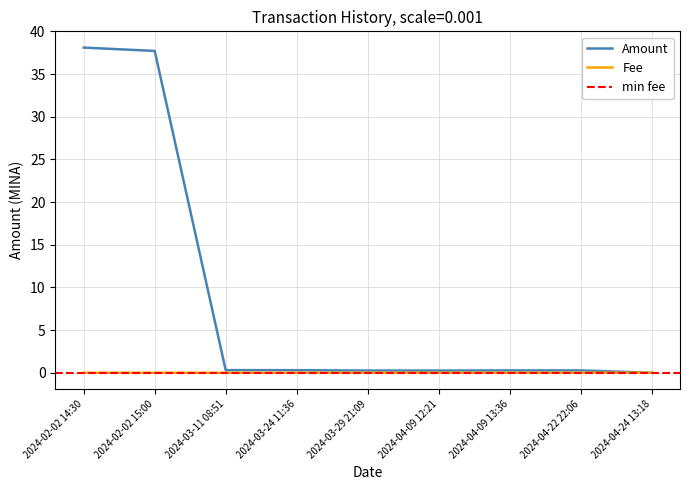

Does the chart display data point markers on the line(s)?

No